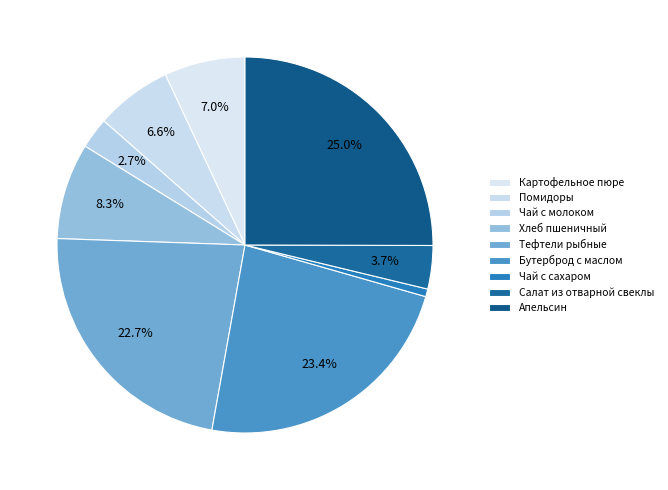

Rank the categories by value from lowest to highest.

Чай с сахаром, Чай с молоком, Салат из отварной свеклы, Помидоры, Картофельное пюре, Хлеб пшеничный, Тефтели рыбные, Бутерброд с маслом, Апельсин